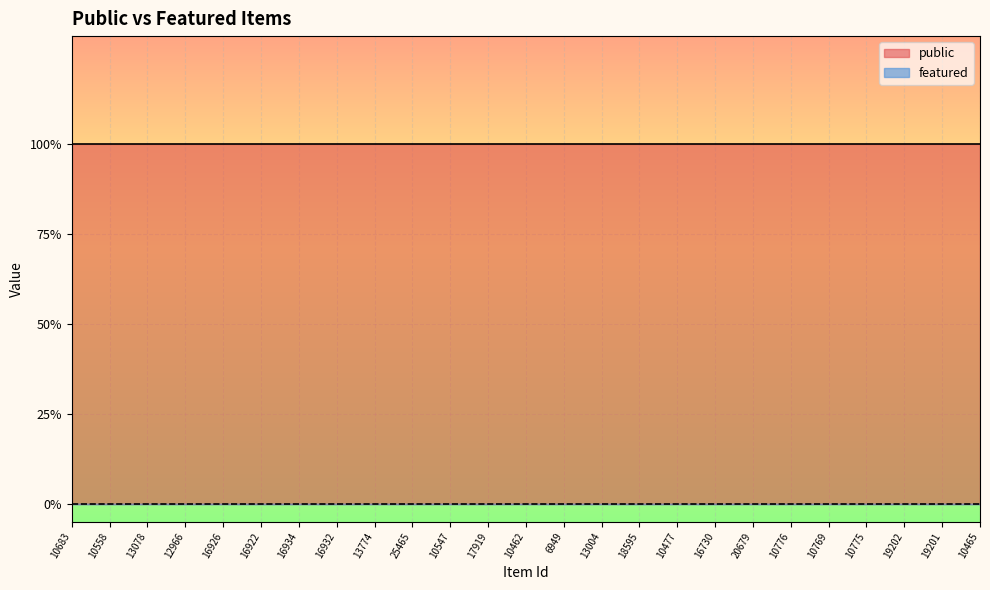

True or false: featured has more than 2 points higher than both neighbors.

False